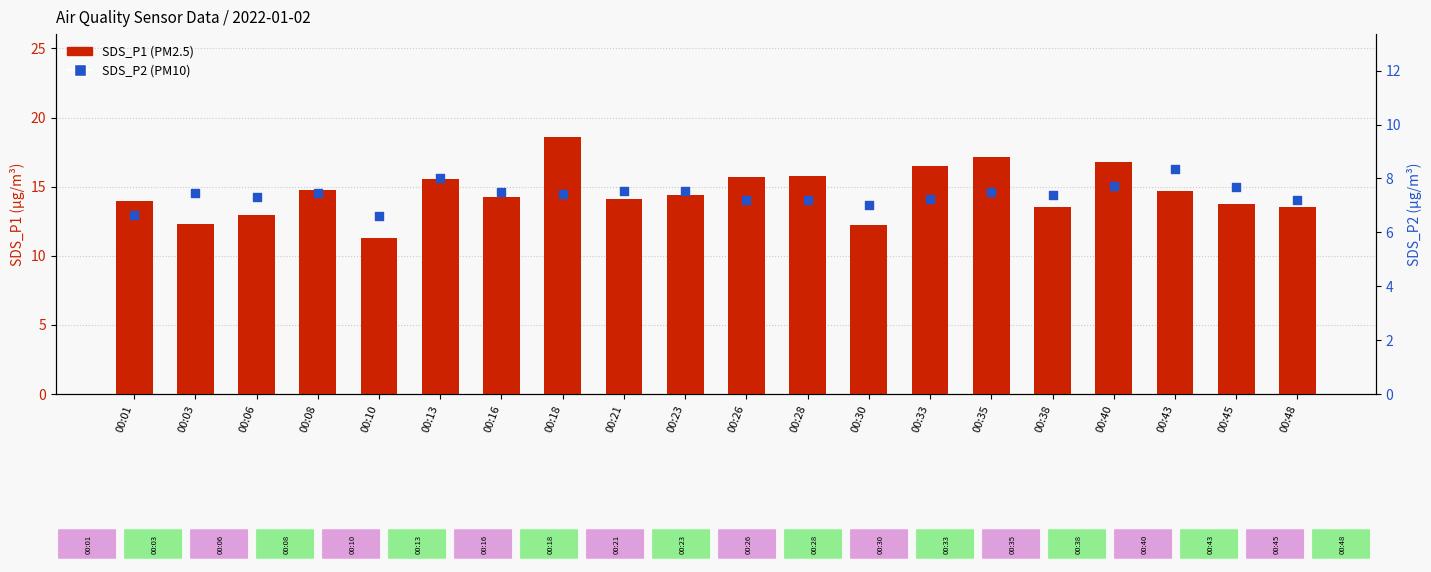

Which series has the largest Y range (max minus min)?

SDS_P1